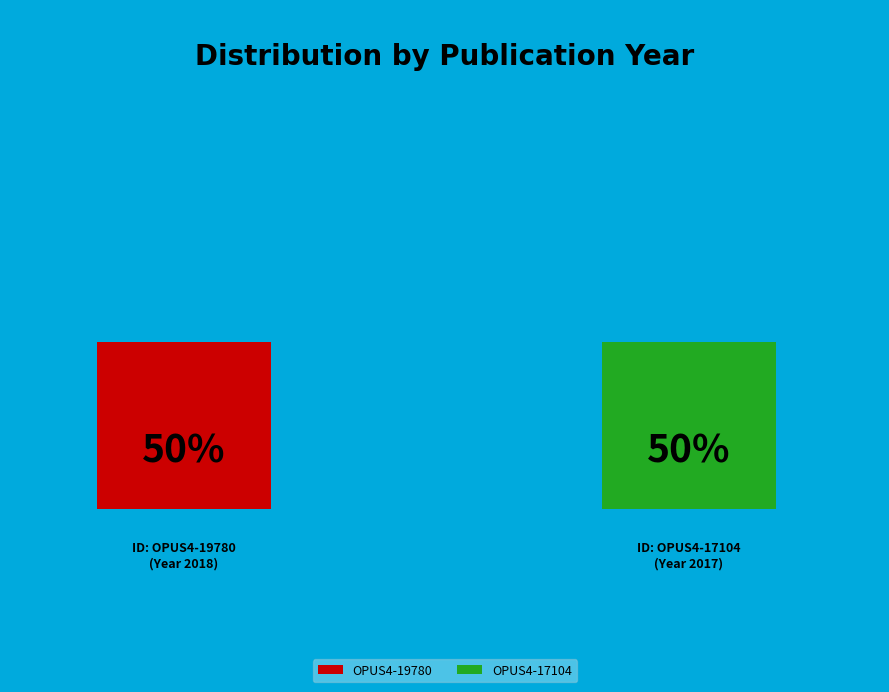

Which has a higher value, OPUS4-17104 or OPUS4-19780?

OPUS4-19780